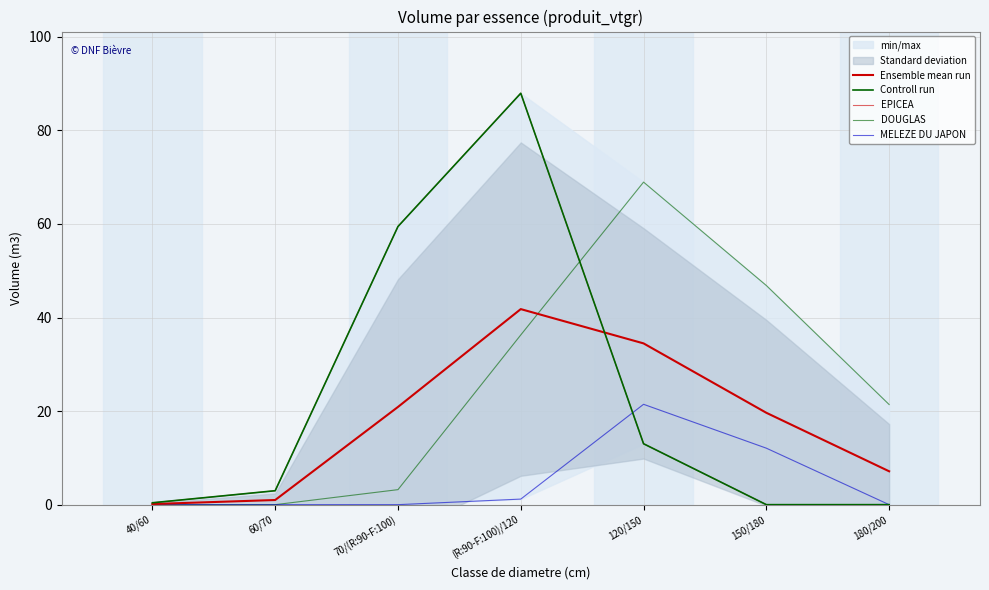

What is the average value of the Controll run series?

23.4